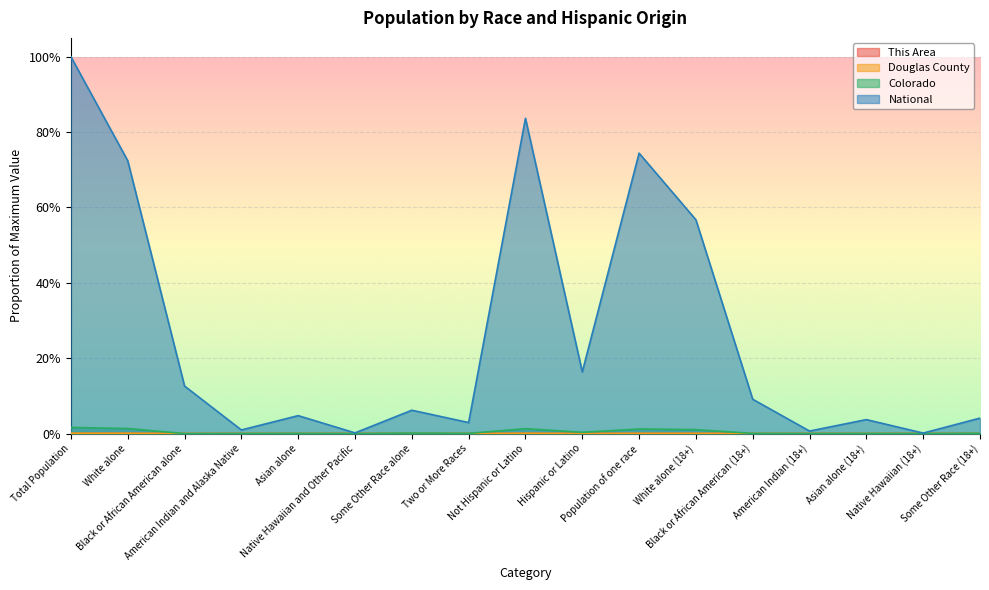

At Two or More Races, list the series in order from smallest to largest.

This Area, Douglas County, Colorado, National